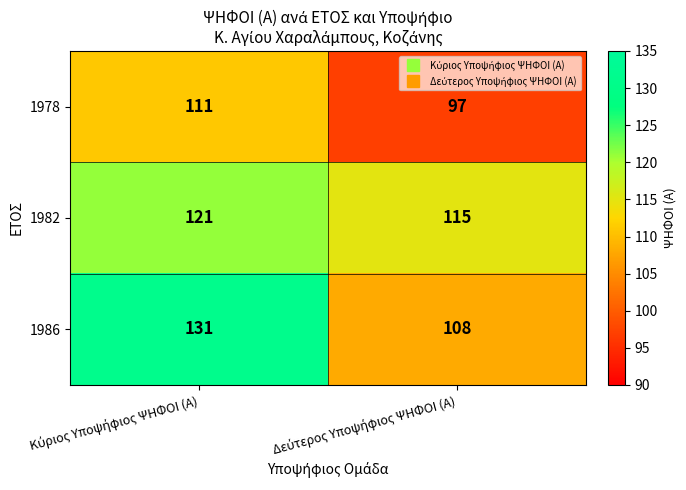

Which series has the largest total across all categories?

1986